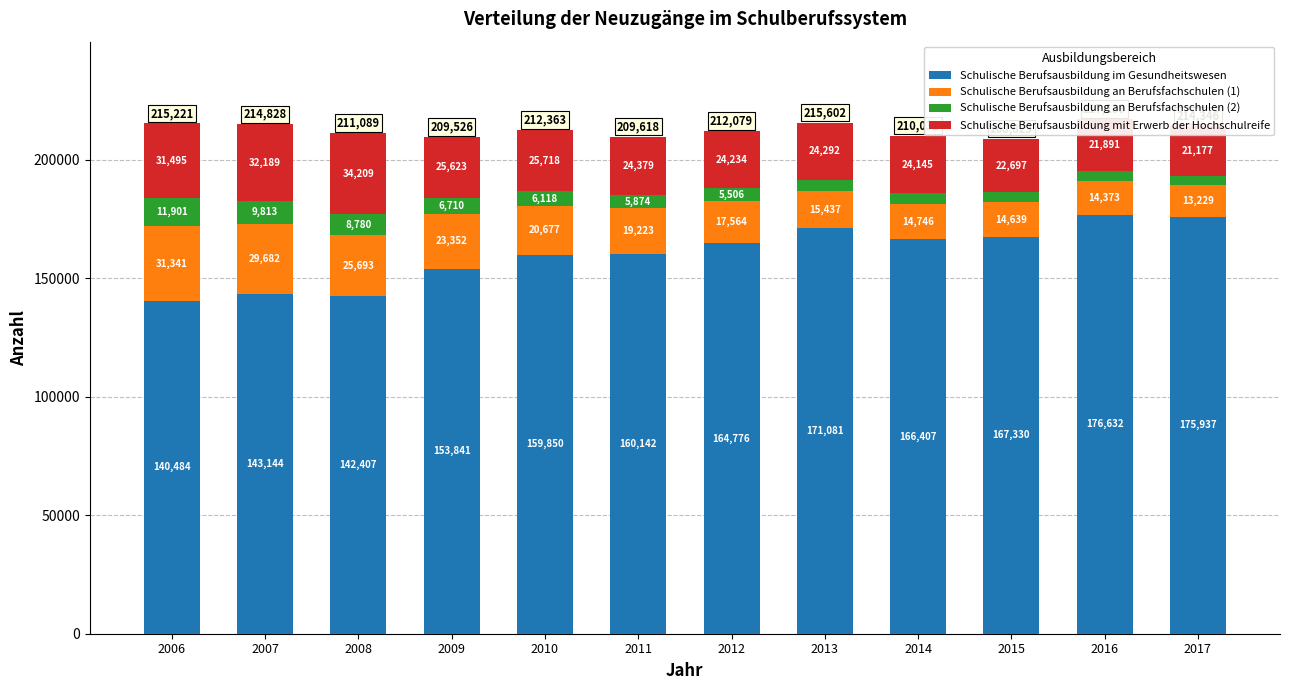

Reading right to left, list all the values displayed in this chart.

Schulische Berufsausbildung im Gesundheitswesen: 2017=175937.1	2016=176632.0	2015=167329.5	2014=166407.2	2013=171080.9	2012=164775.7	2011=160142.0	2010=159850.0	2009=153841.0	2008=142407.0	2007=143144.0	2006=140484.0
Schulische Berufsausbildung an Berufsfachschulen (1): 2017=13228.9	2016=14373.3	2015=14638.6	2014=14745.8	2013=15437.0	2012=17563.9	2011=19223.0	2010=20677.0	2009=23352.0	2008=25693.0	2007=29682.0	2006=31341.0
Schulische Berufsausbildung an Berufsfachschulen (2): 2017=4003.0	2016=4243.1	2015=4158.3	2014=4734.5	2013=4792.0	2012=5505.5	2011=5874.0	2010=6118.0	2009=6710.0	2008=8780.0	2007=9813.0	2006=11901.0
Schulische Berufsausbildung mit Erwerb der Hochschulreife: 2017=21177.0	2016=21891.0	2015=22697.0	2014=24145.0	2013=24292.0	2012=24233.9	2011=24379.0	2010=25718.0	2009=25623.0	2008=34209.0	2007=32189.0	2006=31495.0